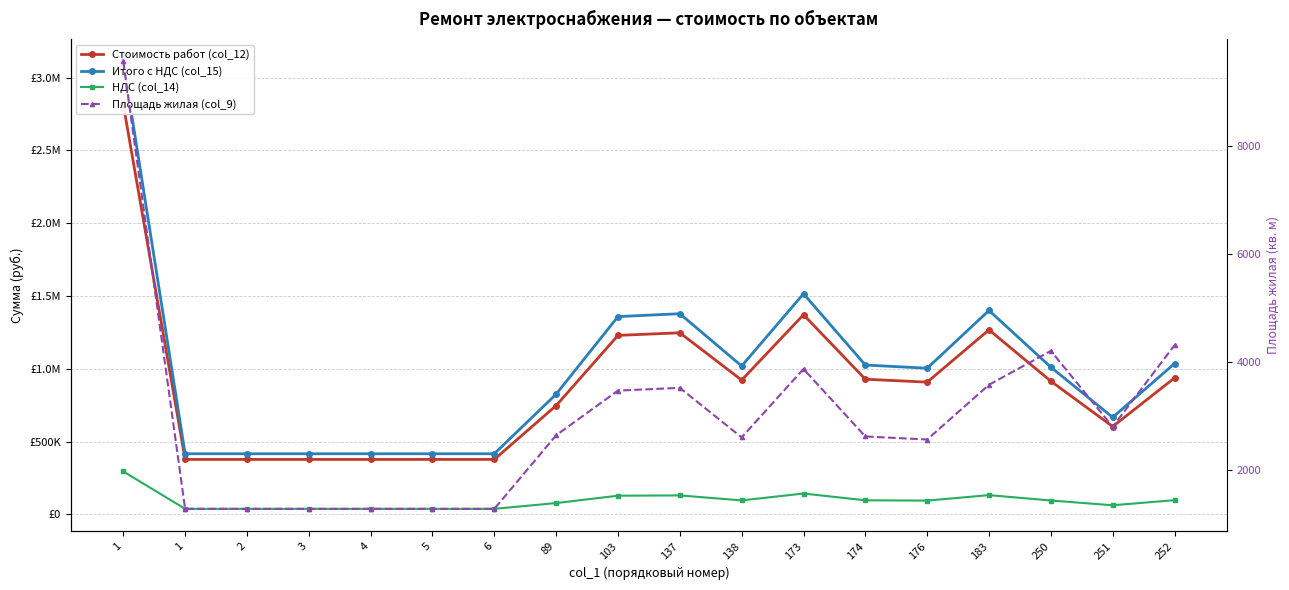

What is the total value across all series at 252?

2077012.9